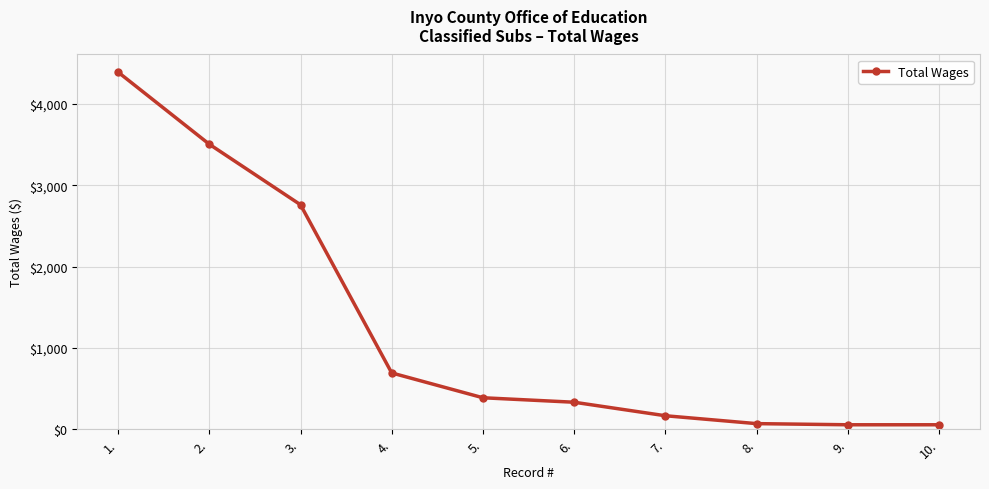

What is the difference between the values at 4. and 9.?

637